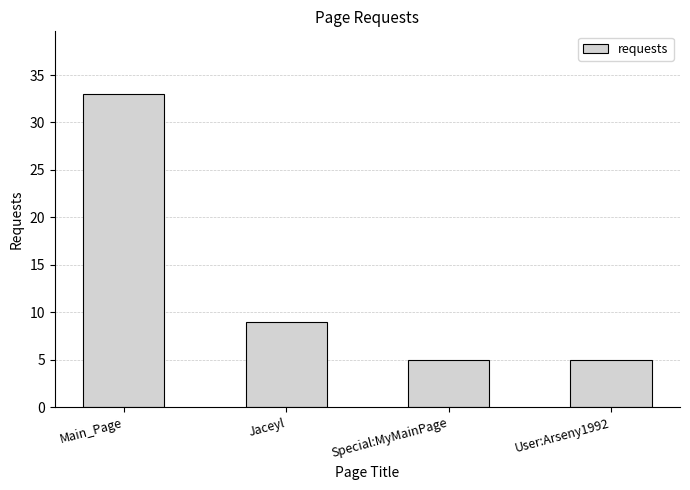

Which category has the highest value across all series?

Main_Page